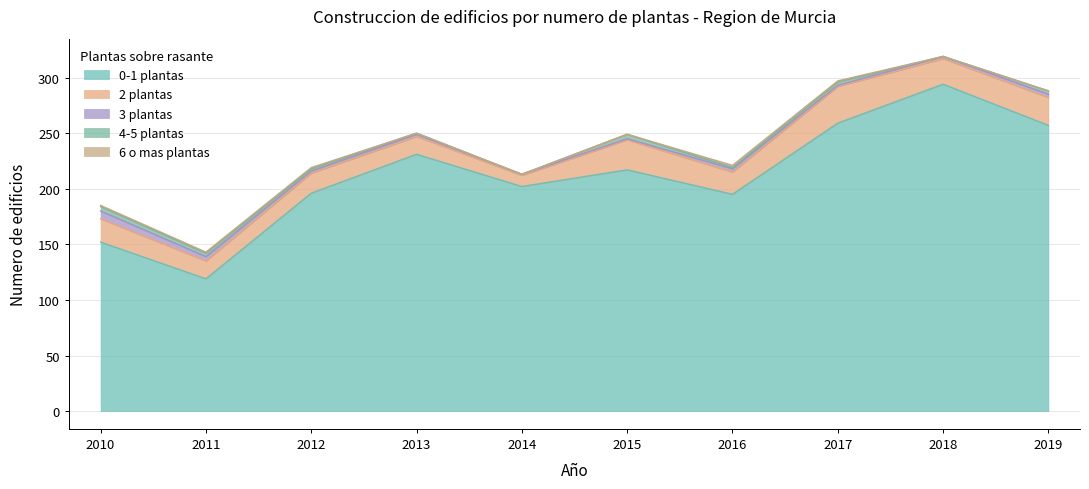

Count the 3 plantas values in the range 1 to 3.

8